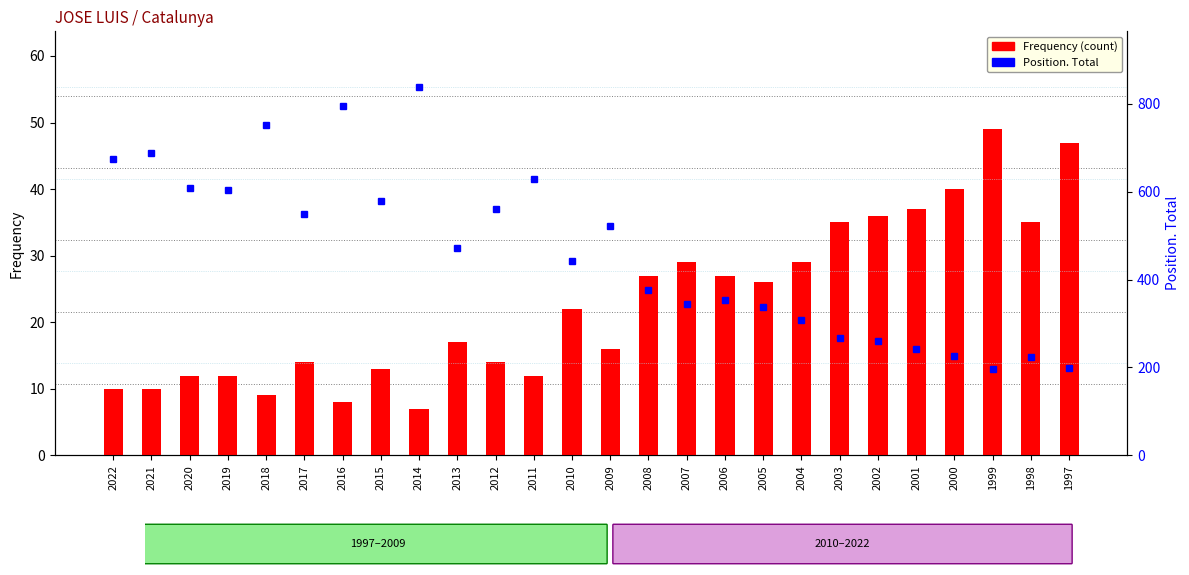

True or false: Frequency has a value of 26 at 2005.

True